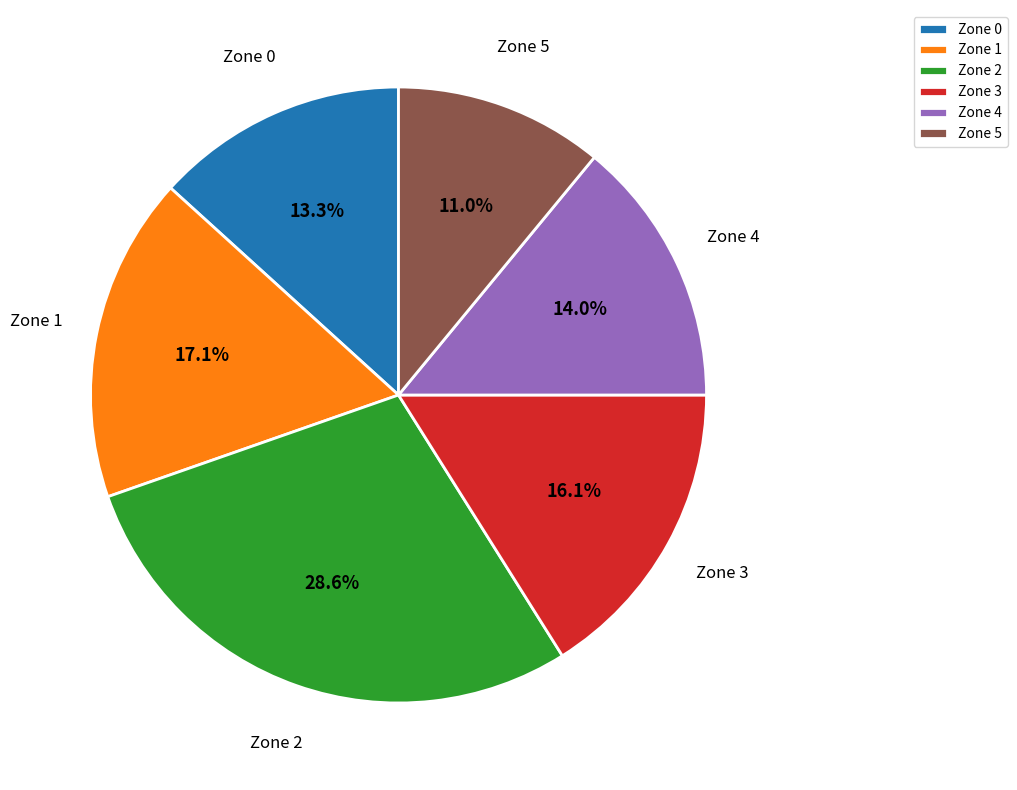

How many slices are in this pie chart?

6